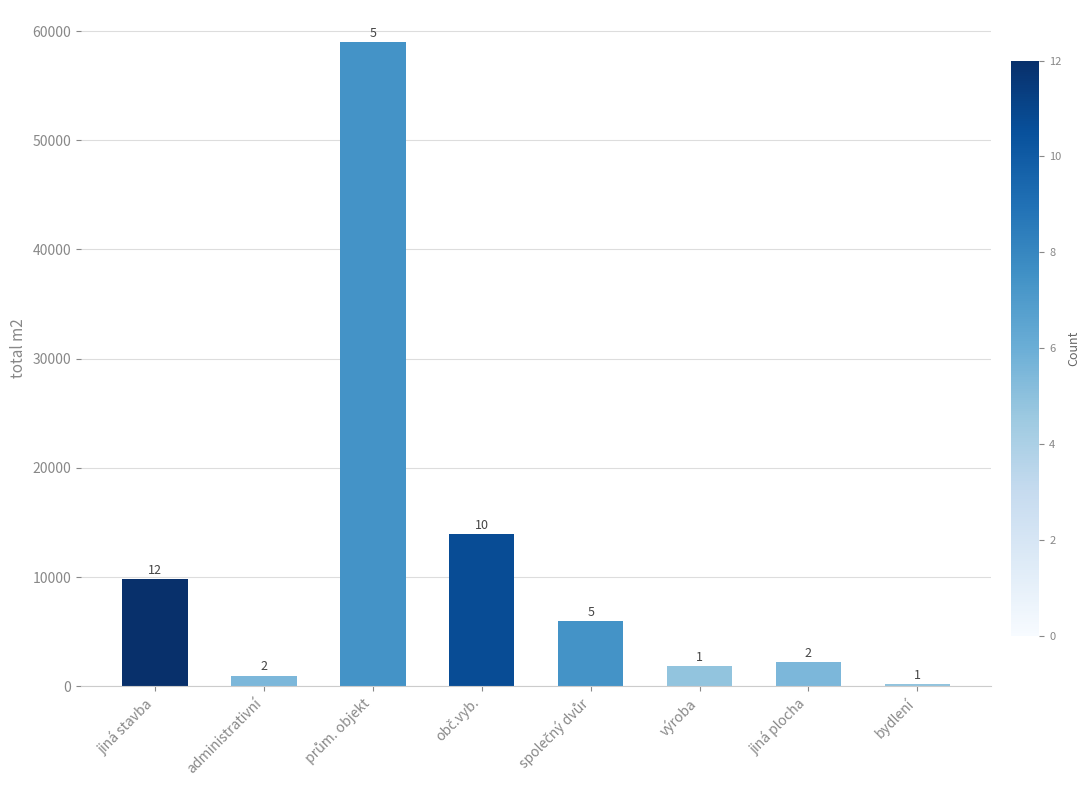

What is the value of the 1st bar from the left?

9828